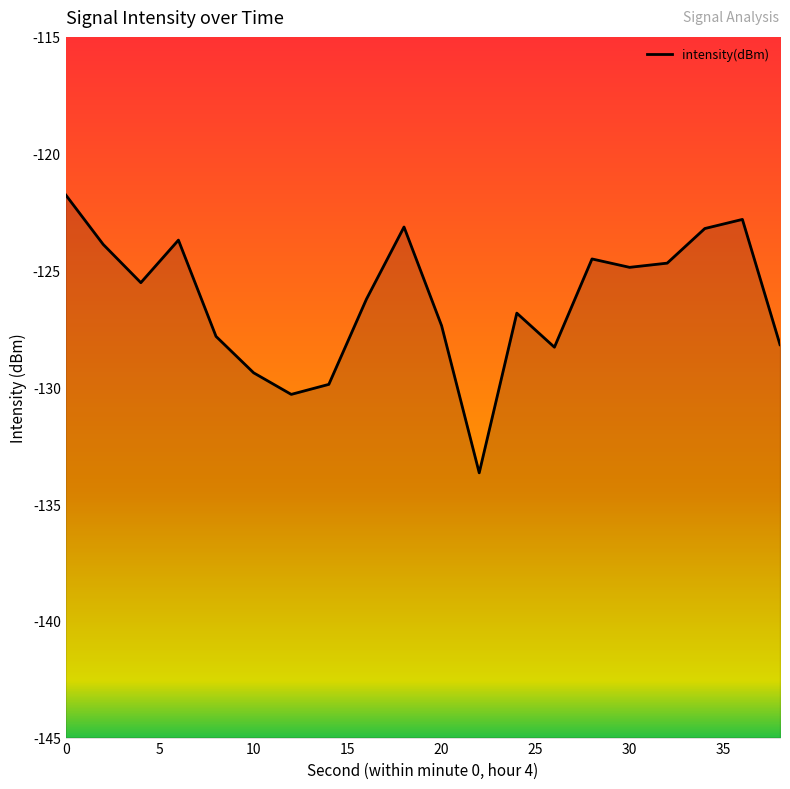

True or false: the data shows -129.9 at 14.

True